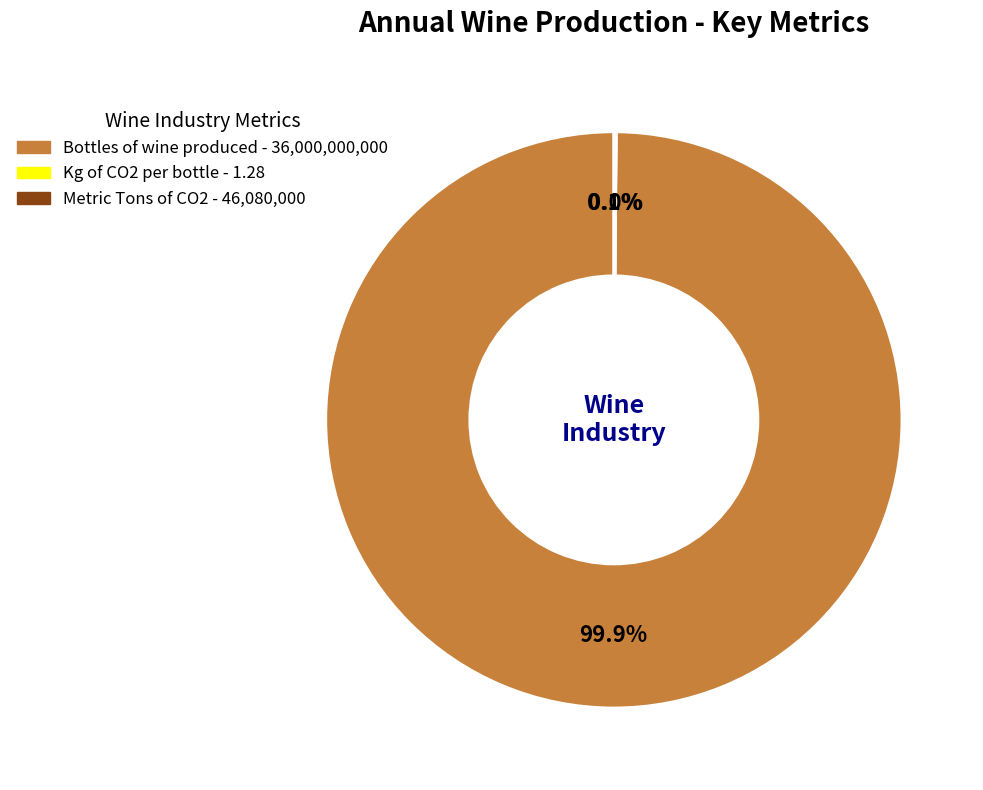

What is the ratio of the value at Bottles of wine produced to the value at Kg of CO2 per bottle?

28125000000.0